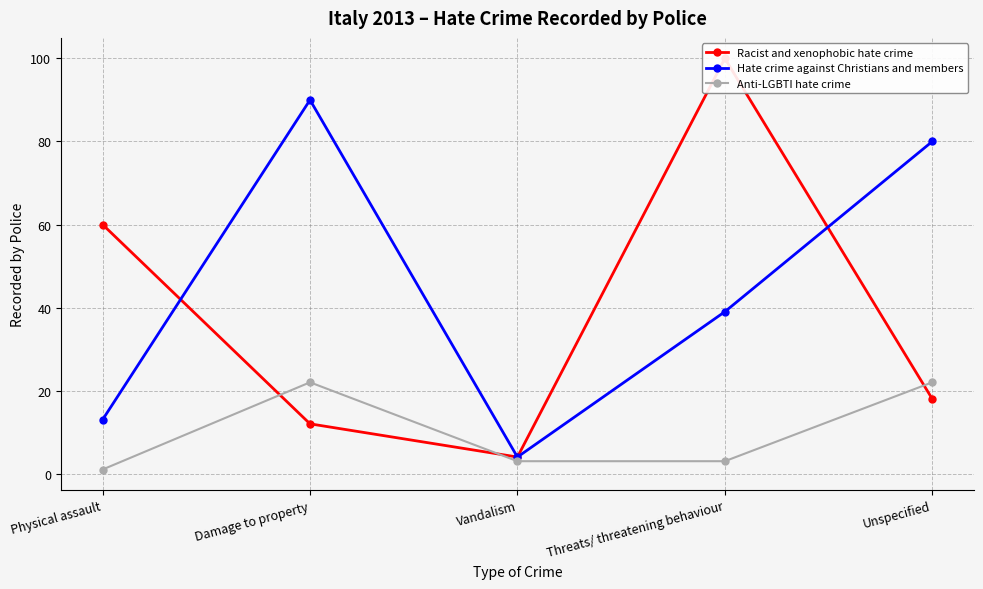

True or false: Anti-LGBTI hate crime and Hate crime against Christians and members cross at least once.

False